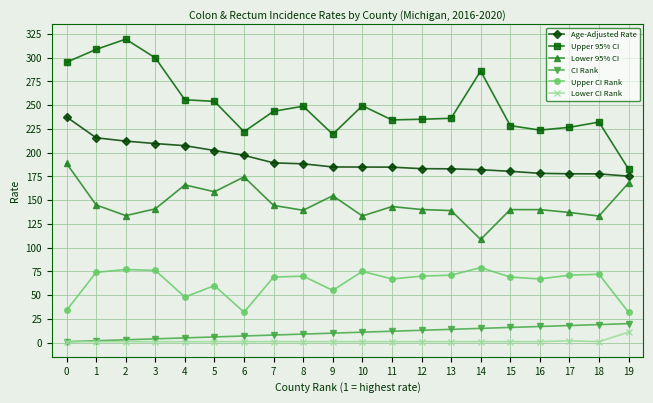

How many lines are shown in the chart?

6